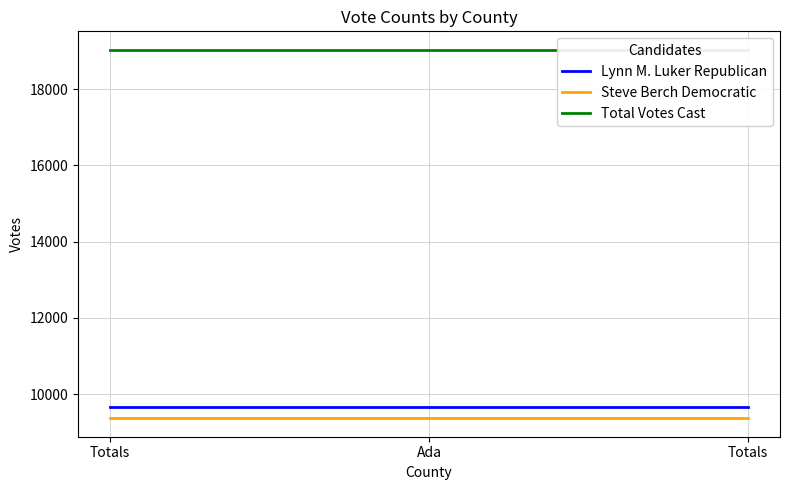

The value of Lynn M. Luker Republican at Ada is 9663. True or false?

True